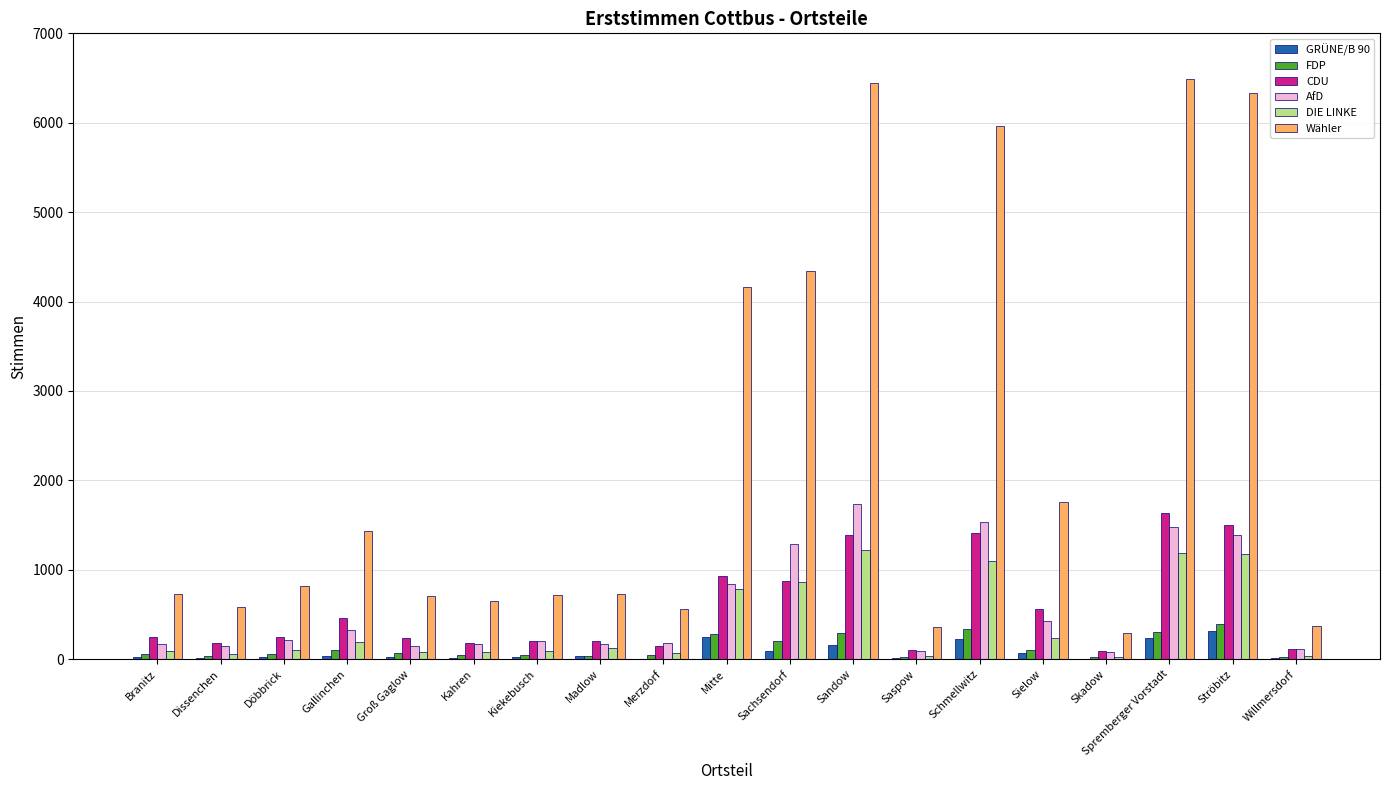

Which category has the highest value in the AfD series?

Sandow